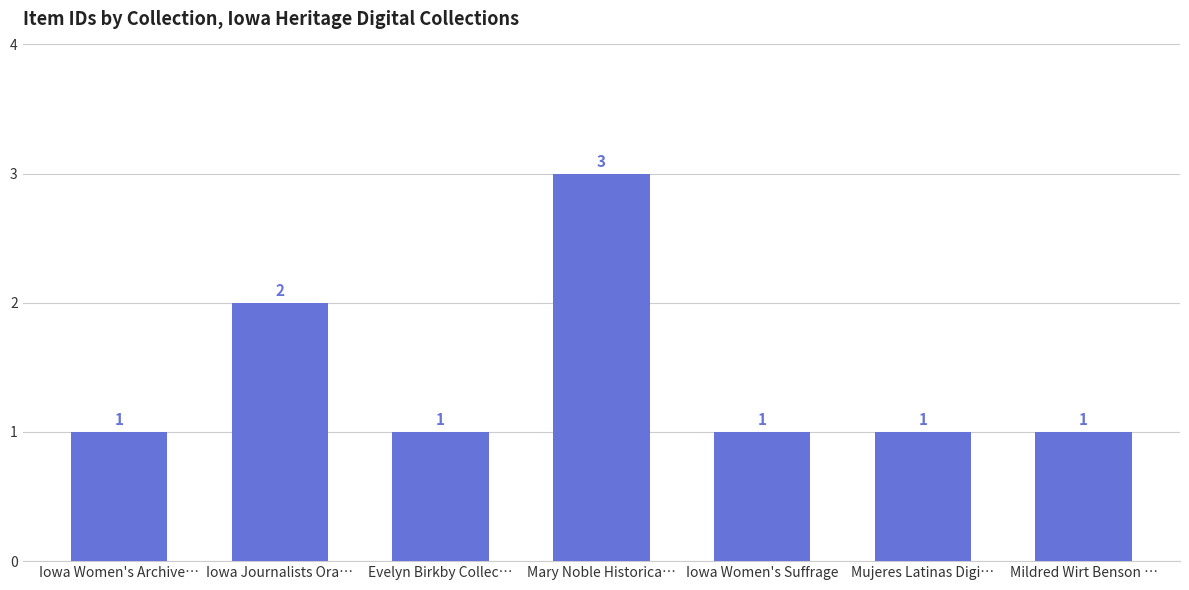

True or false: the data shows 2 at Mujeres Latinas Digi….

False